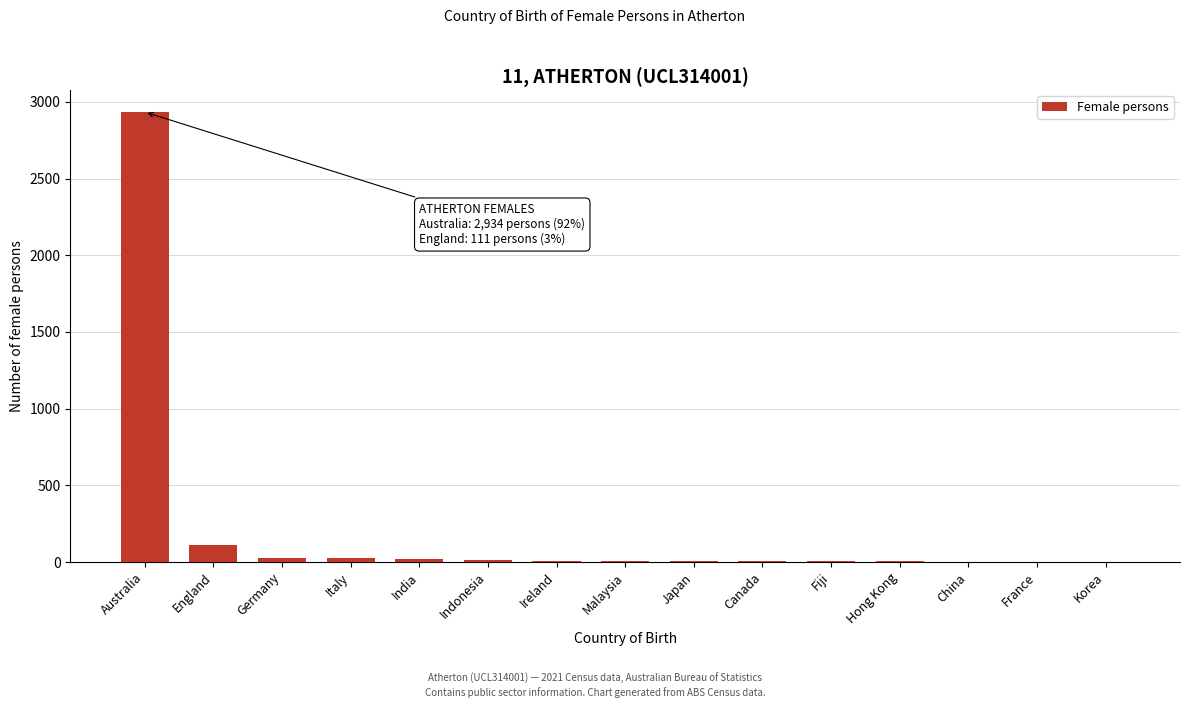

What is the maximum value shown in the chart?

2934